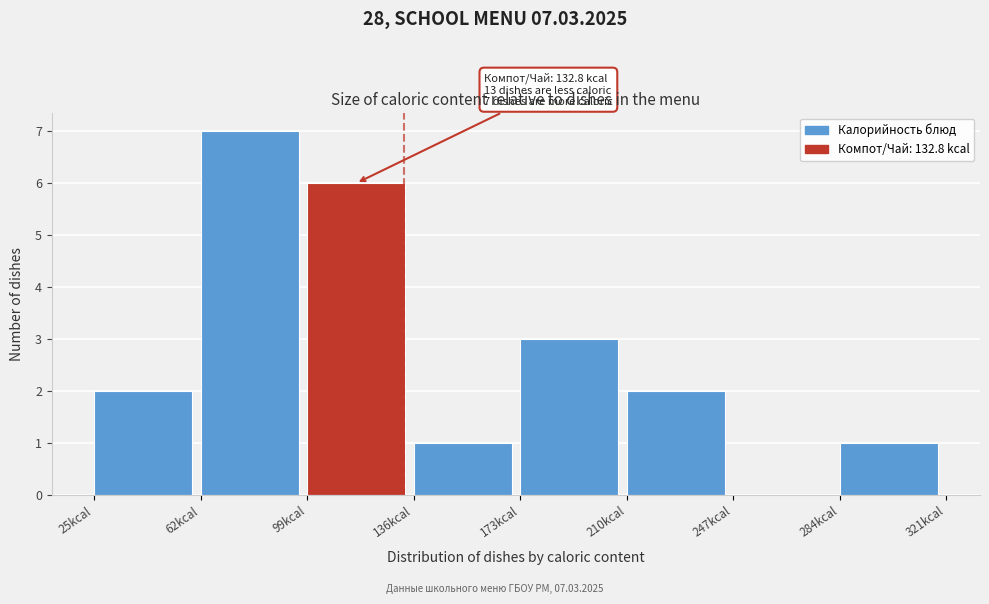

Which range on the x-axis has the tallest bar?

62 to 99